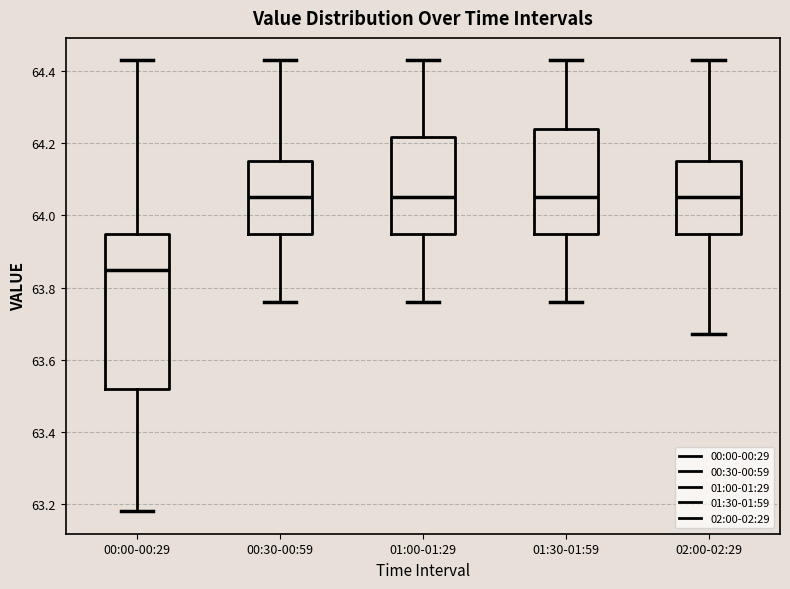

Which box is the tallest, from its lower edge to its upper edge?

00:00-00:29